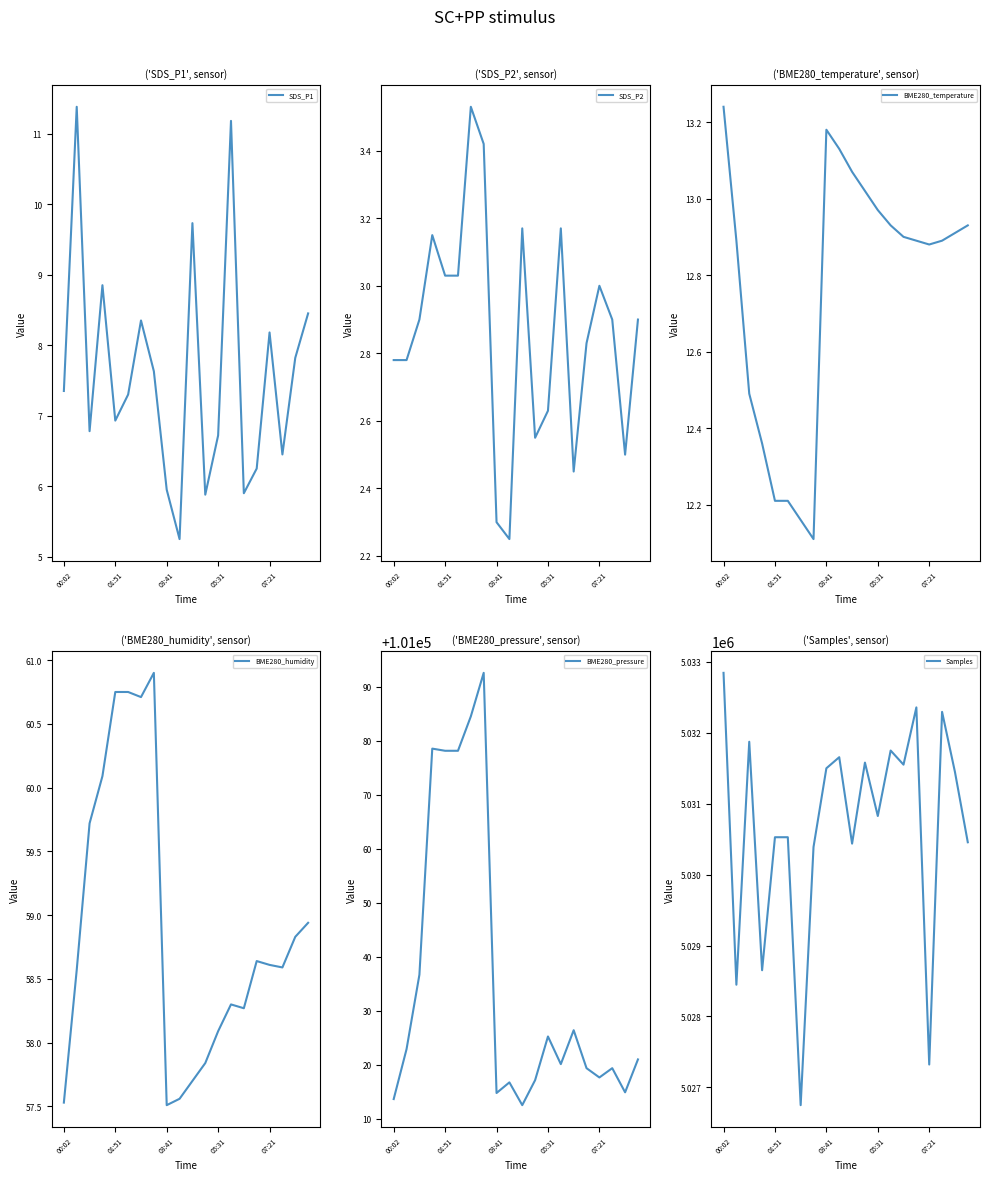

What is the difference between the second highest and second lowest values in the SDS_P1 series?

5.3